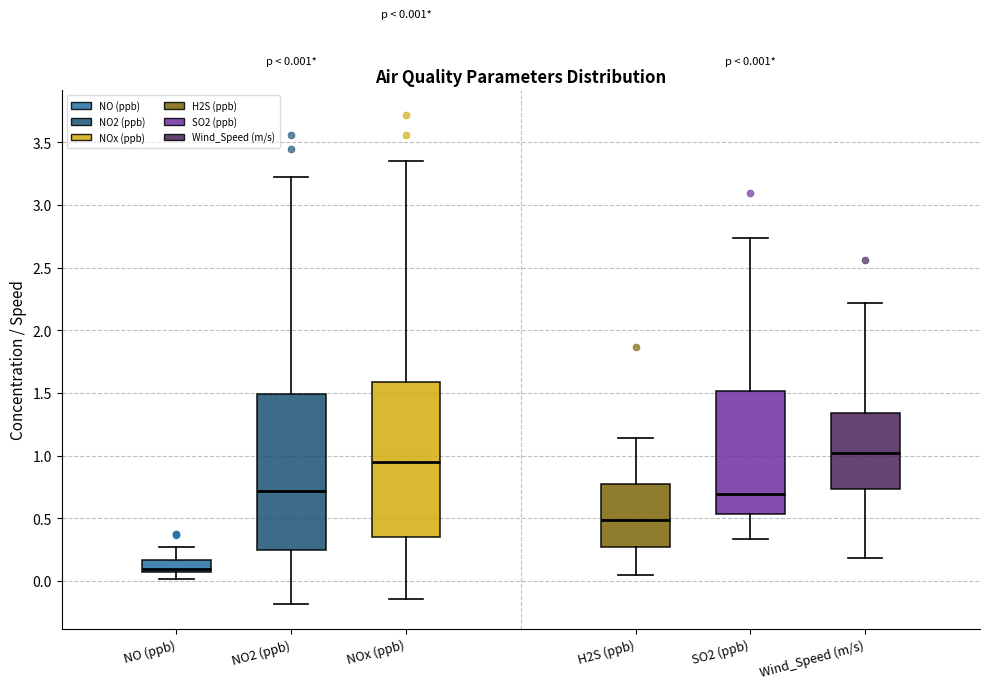

Which box's median line is the lowest?

NO (ppb)